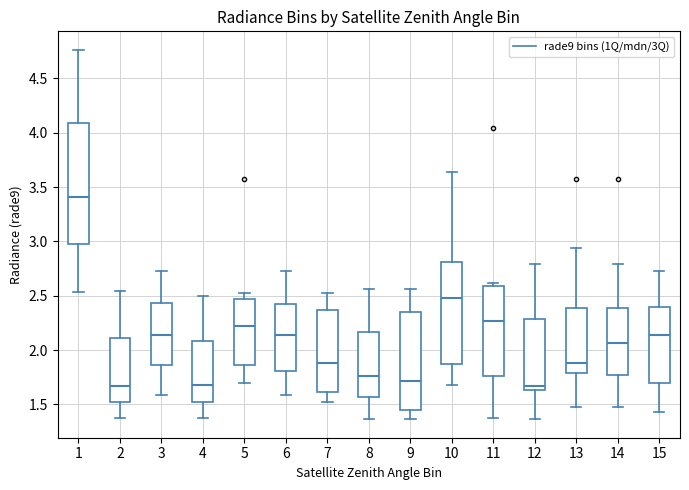

Where does the upper whisker of the box at x = 5 end on the y-axis? The values are not printed on the chart, so give them approximately, as read against the axis.

2.50